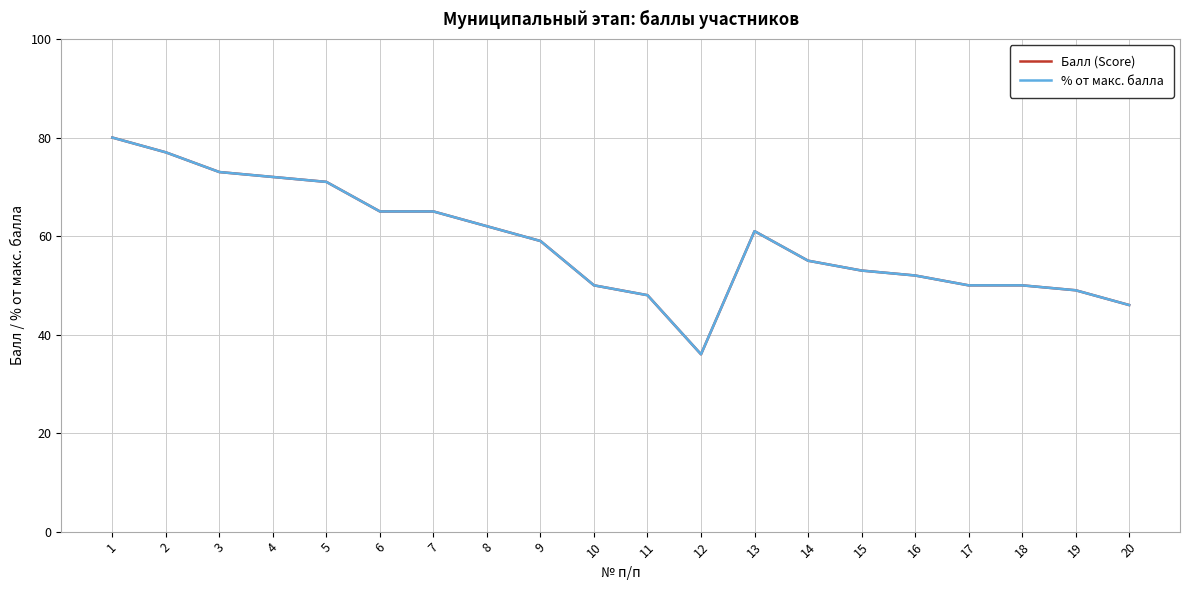

At which category is the sum across all series the highest?

1